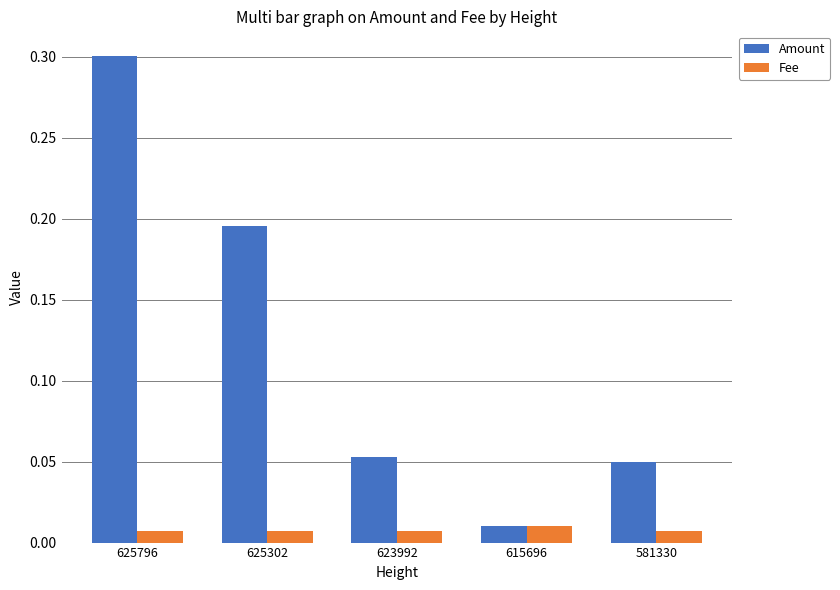

What is the difference between the maximum and minimum values in the Amount series?

0.3